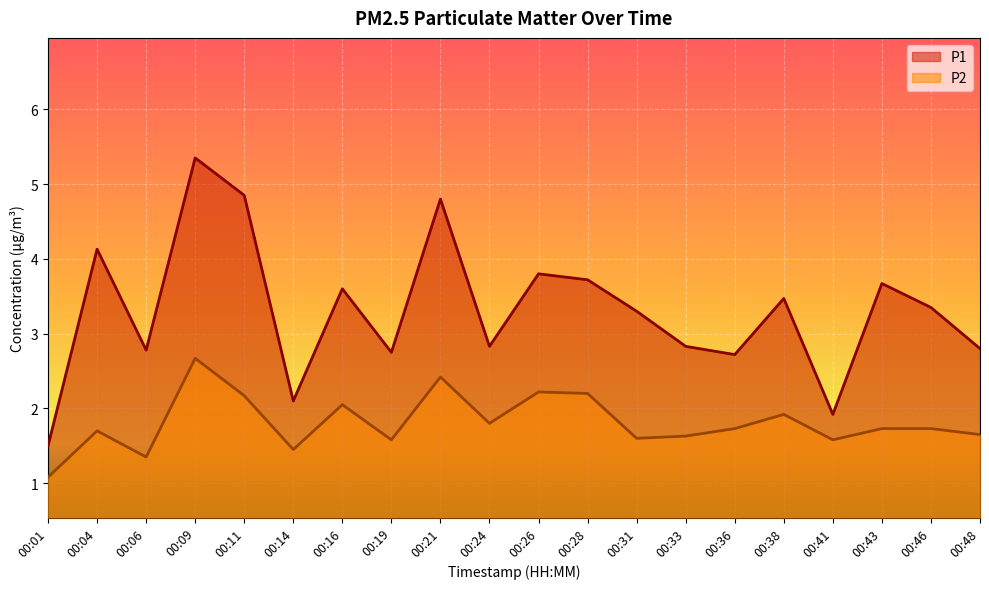

At which category does P2 reach its first local peak?

00:04